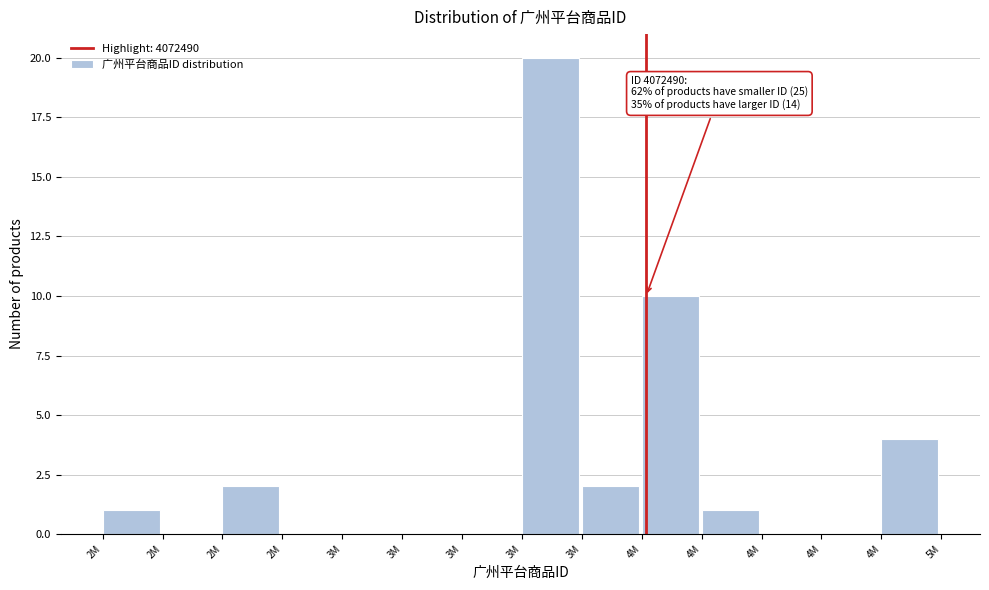

How many data points does each series have?

14